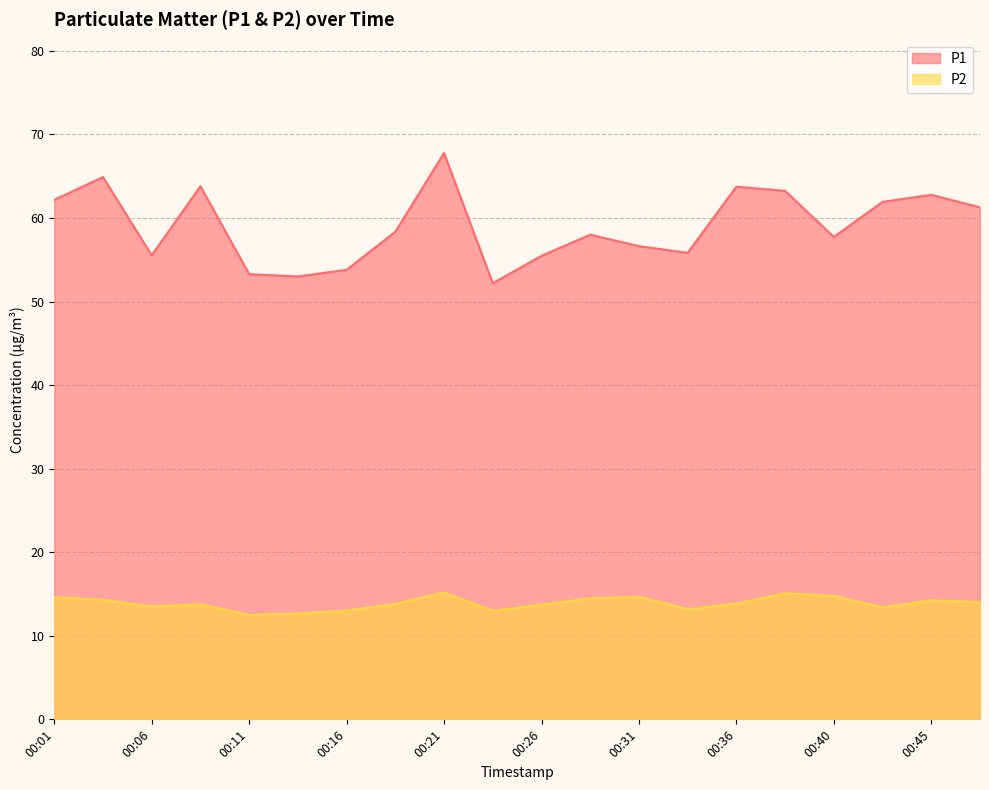

Rank the series at 00:16 from highest to lowest value.

P1, P2